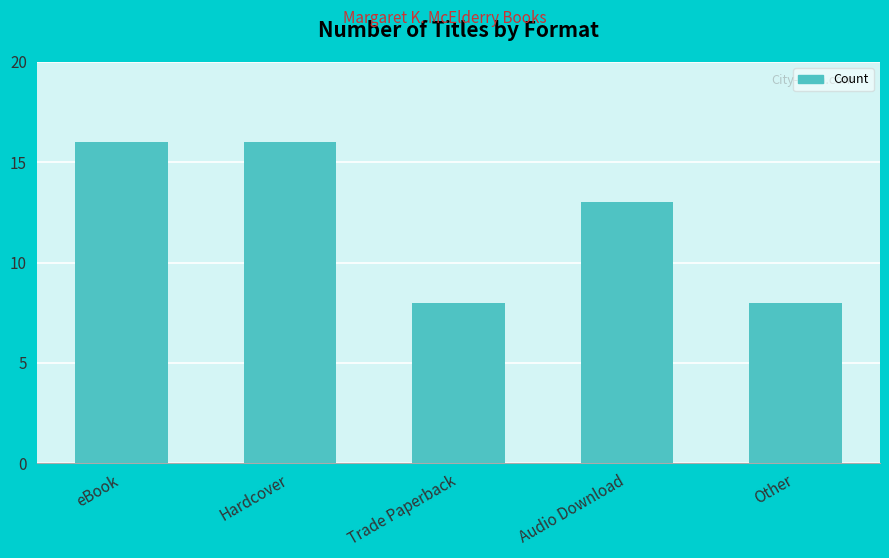

What is the label of the 3rd bar from the right?

Trade Paperback